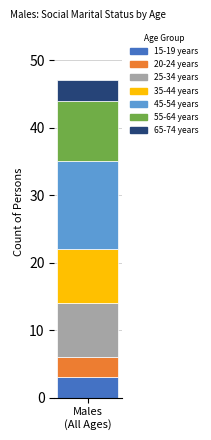

What is the lowest value of the 15-19 years series?

3